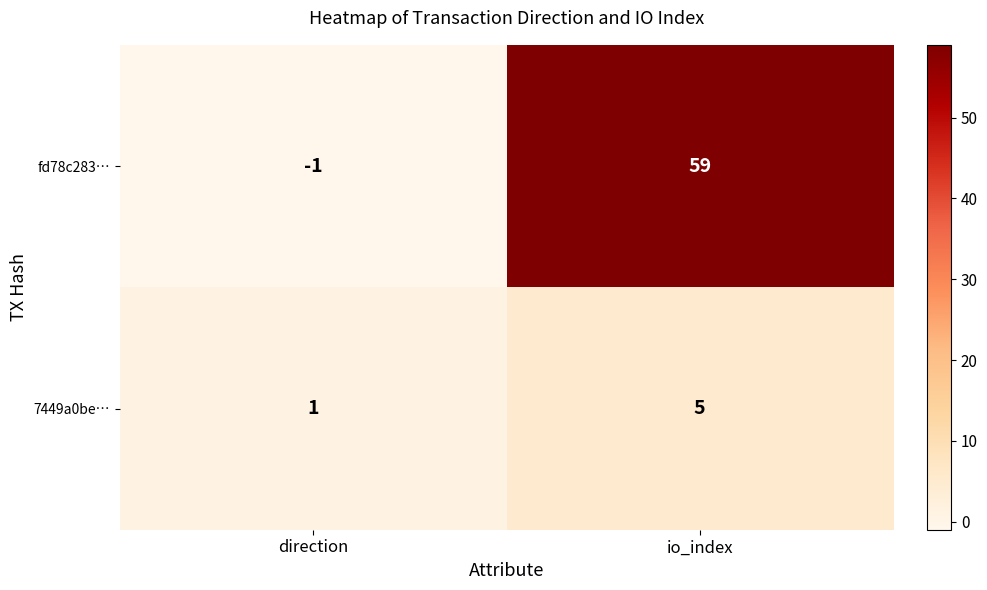

How many values in the 7449a0be… series are below 5?

1